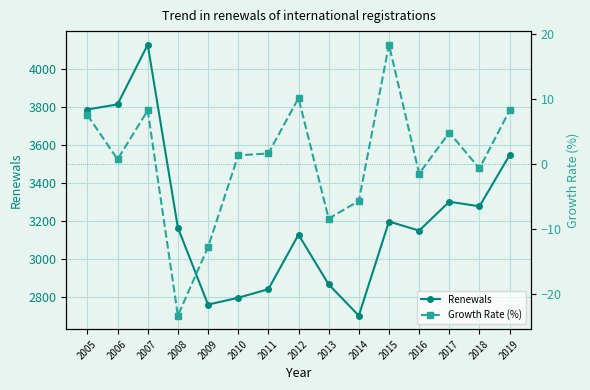

What is the spread (max minus min) of values at 2017?

3297.2